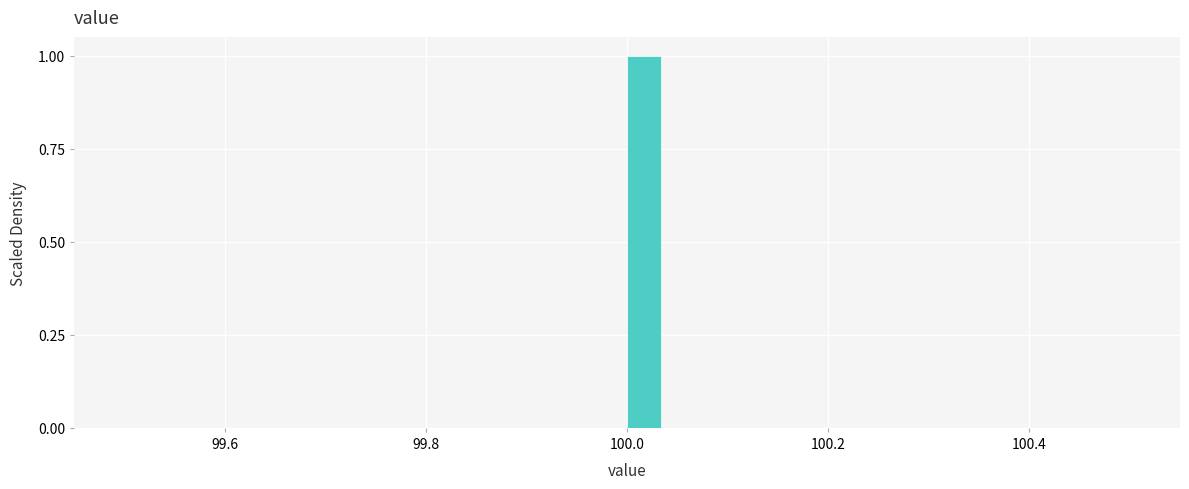

Read against the x-axis, roughly where is the centre of the tallest bar?

100.02